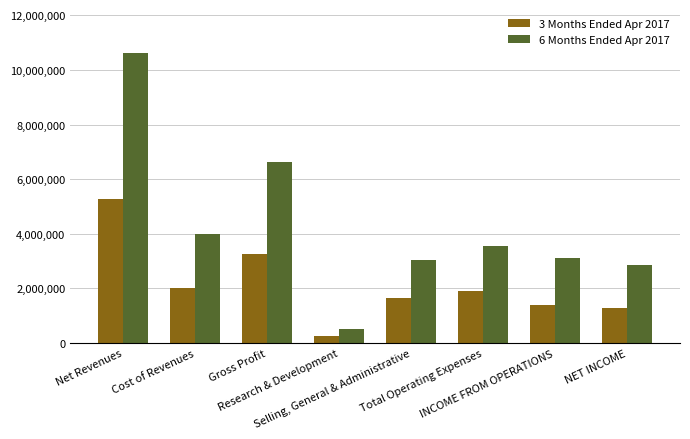

Reading right to left, extract all data points from this chart.

3 Months Ended Apr 2017: 1274964	1377168	1887650	1639892	247758	3264818	2013940	5278758
6 Months Ended Apr 2017: 2846926	3095208	3544768	3045780	498988	6639976	3996985	10636961